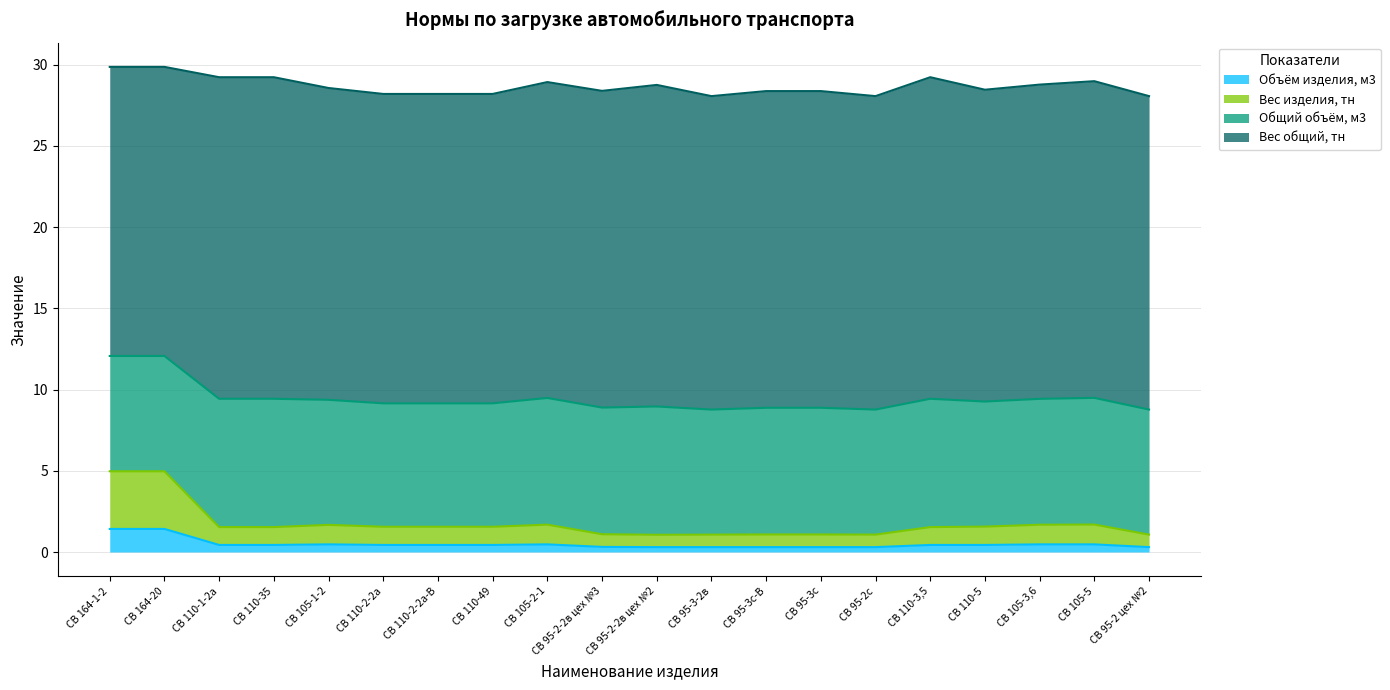

What is the difference between the maximum and minimum values in the Объём изделия, м3 series?

1.1